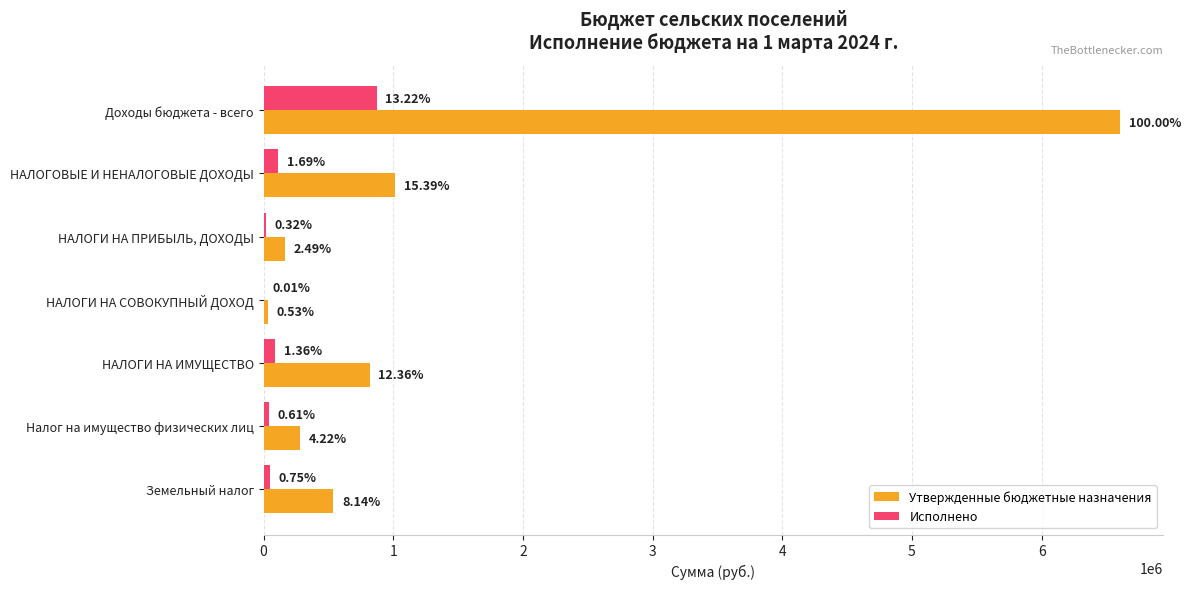

What are all the series names shown in the legend?

Утвержденные бюджетные назначения, Исполнено